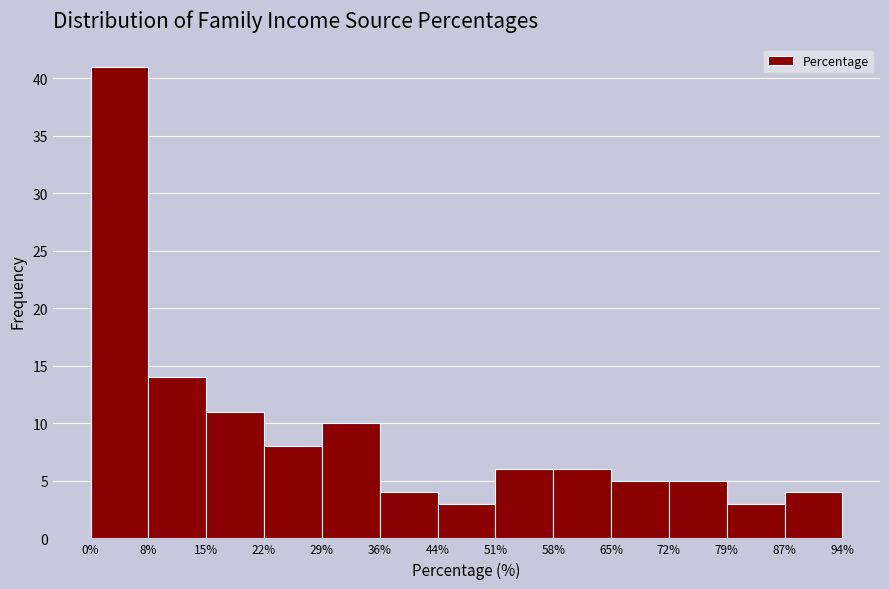

Reading left to right, list every bar in this chart as the range it spans on the x-axis followed by its height. The values are not printed on the chart, so give them approximately, as read against the axis.

0% to 8%: 41
8% to 15%: 14
15% to 22%: 11
22% to 29%: 8
29% to 36%: 10
36% to 44%: 4
44% to 51%: 3
51% to 58%: 6
58% to 65%: 6
65% to 72%: 5
72% to 79%: 5
79% to 87%: 3
87% to 94%: 4